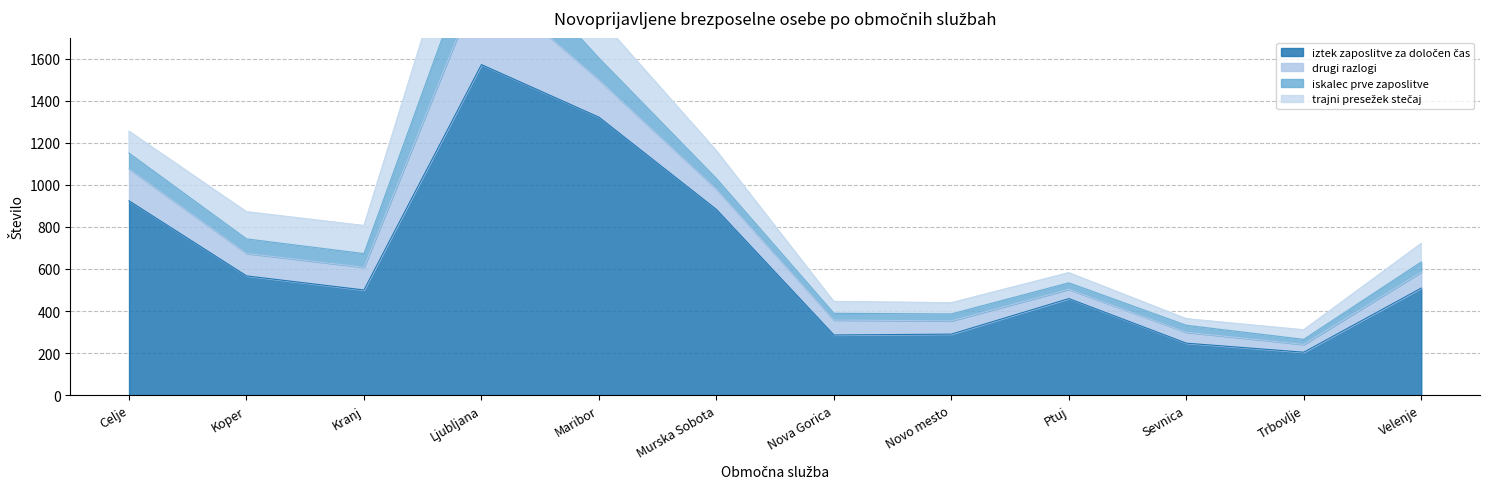

How many times do trajni presežek stečaj and iskalec prve zaposlitve cross each other?

2